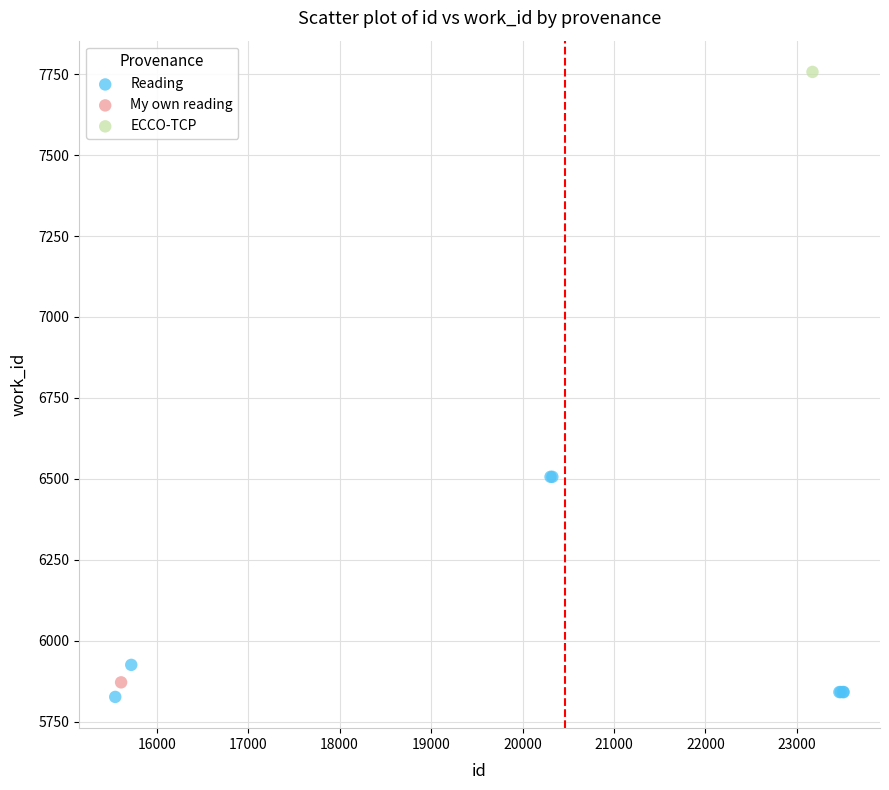

What are all the series names shown in the legend?

Reading, My own reading, ECCO-TCP